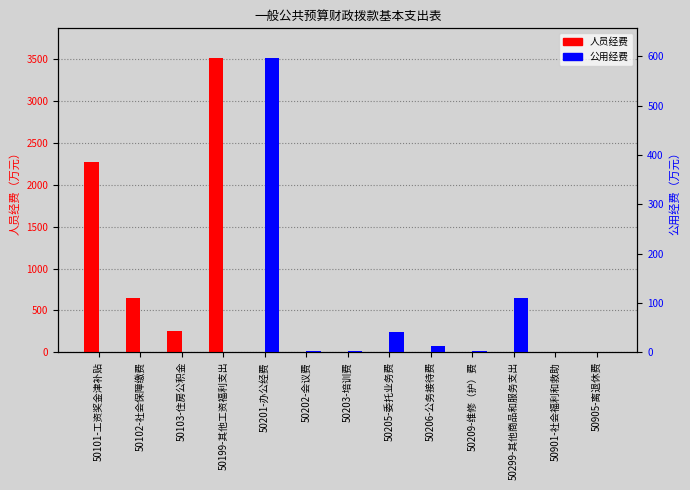

At which label is 公用经费 closest to 298?

50299-其他商品和服务支出